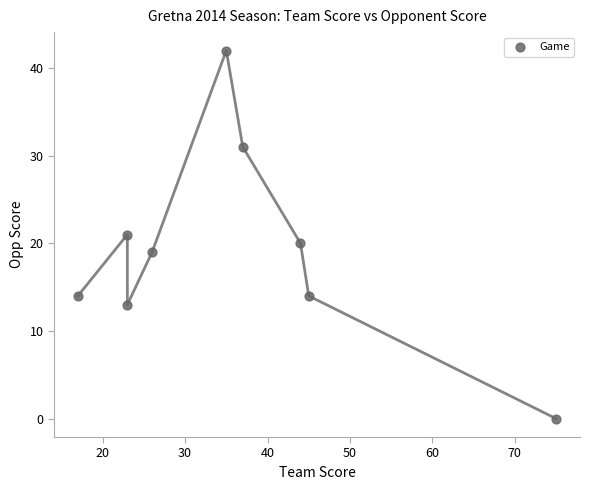

What is the average X value?

36